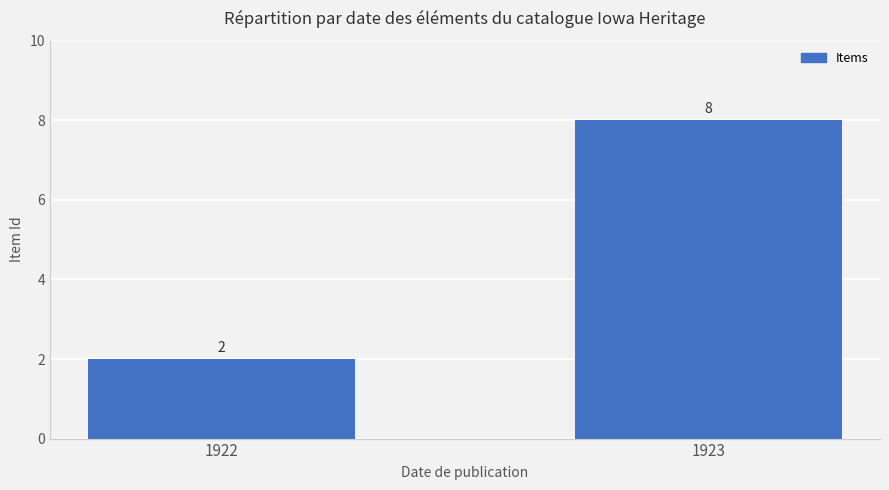

List the labels in order of value, smallest first.

1922, 1923